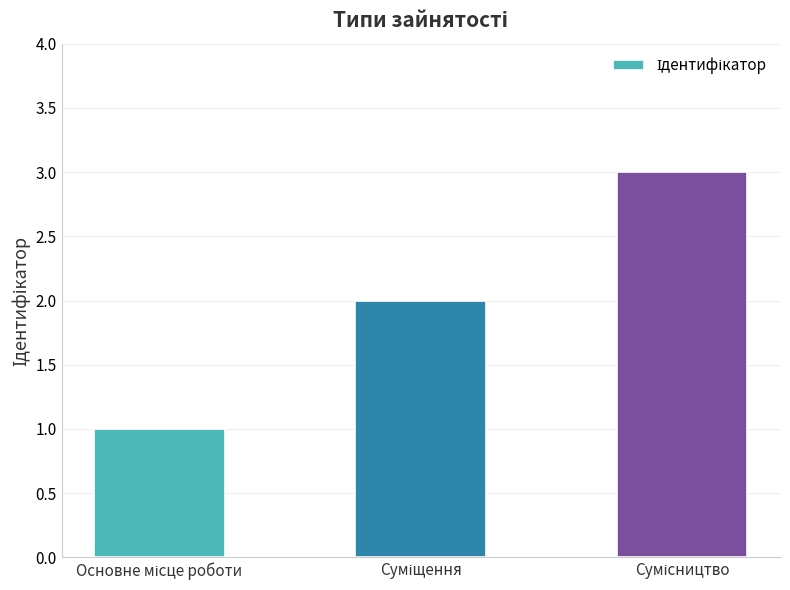

What is the sum of all values?

6